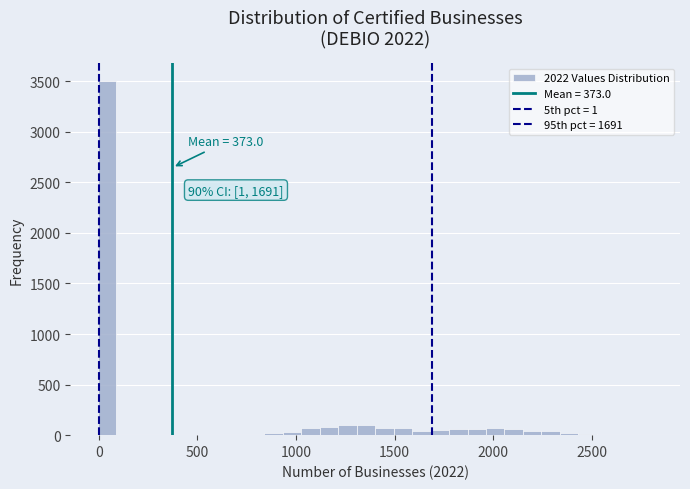

Around what value on the x-axis is the tallest bar? Give the approximate position of its centre, as read against the axis.

50